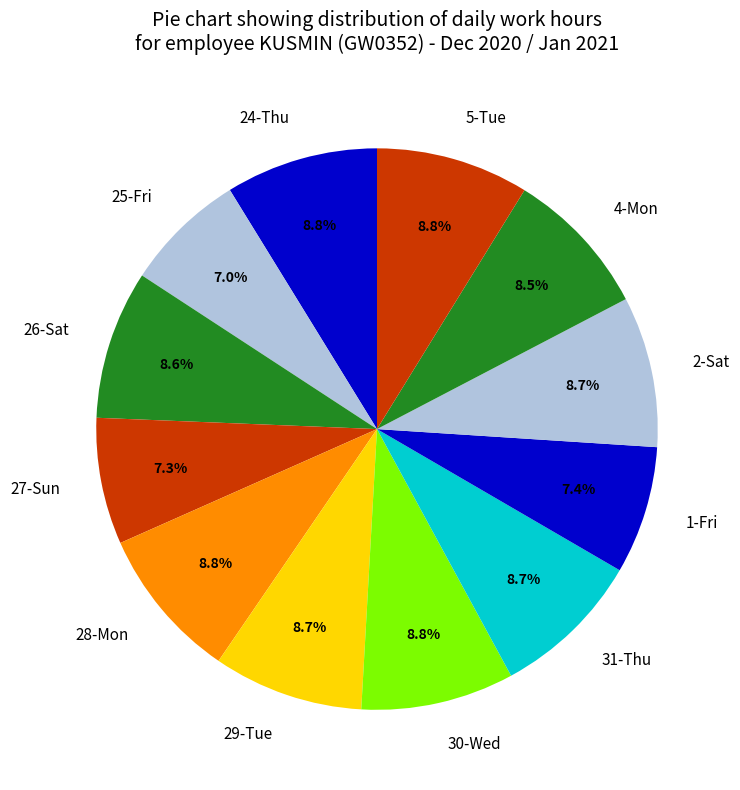

Does 24-Thu account for over 50% of the chart?

No